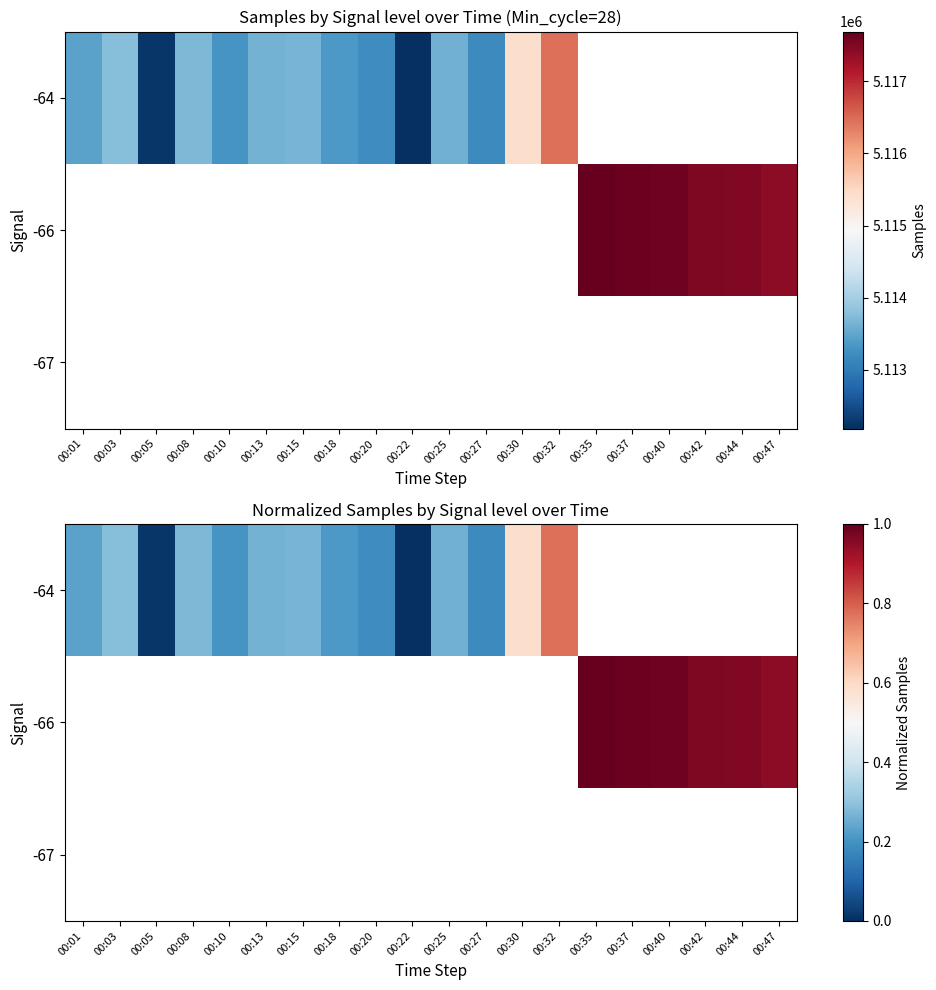

Count the number of data series in this chart.

3